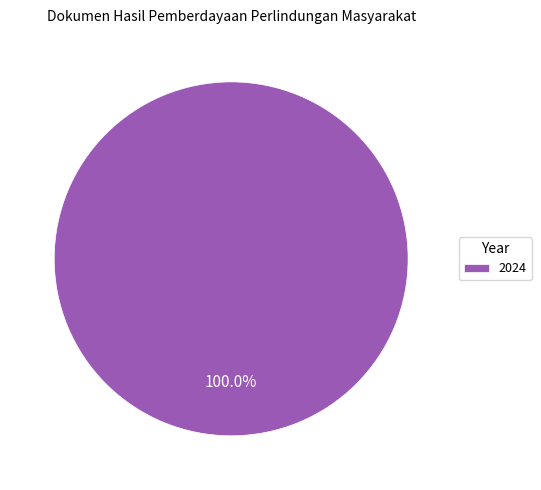

Does any single category account for the majority?

Yes